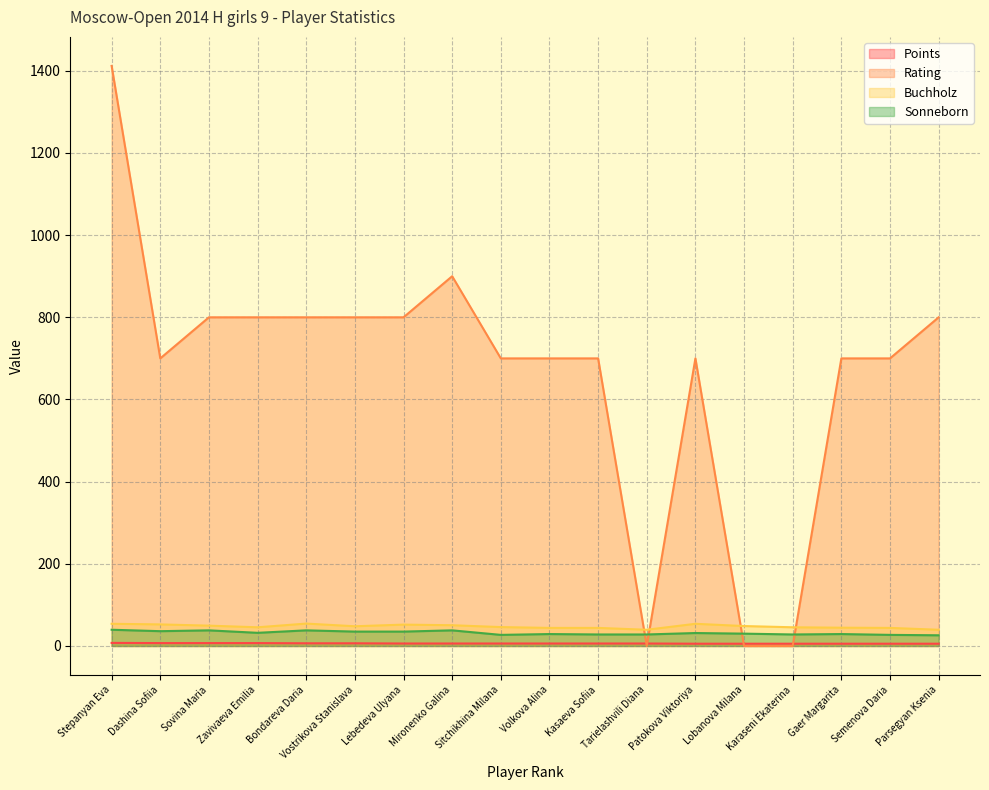

Read the Points value at Bondareva Daria.

6.5